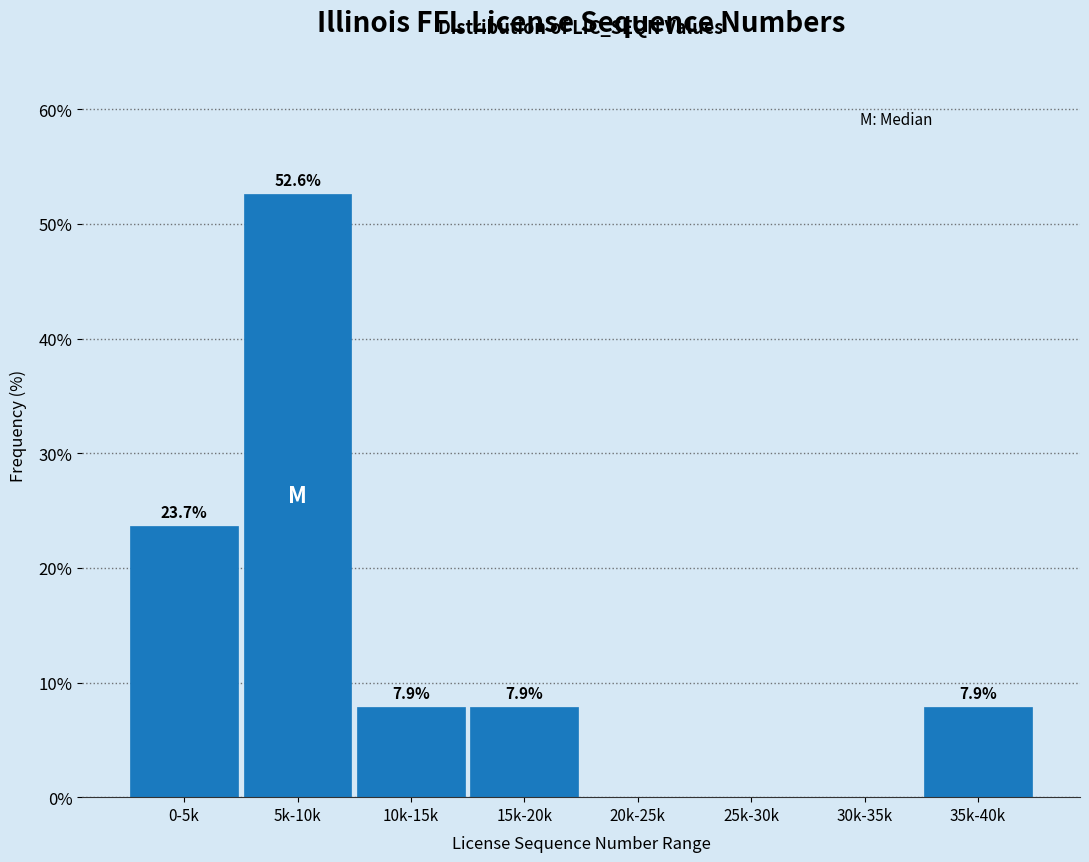

Reading left to right, extract all data points from this chart.

0-5k=23.7	5k-10k=52.6	10k-15k=7.9	15k-20k=7.9	20k-25k=0.0	25k-30k=0.0	30k-35k=0.0	35k-40k=7.9